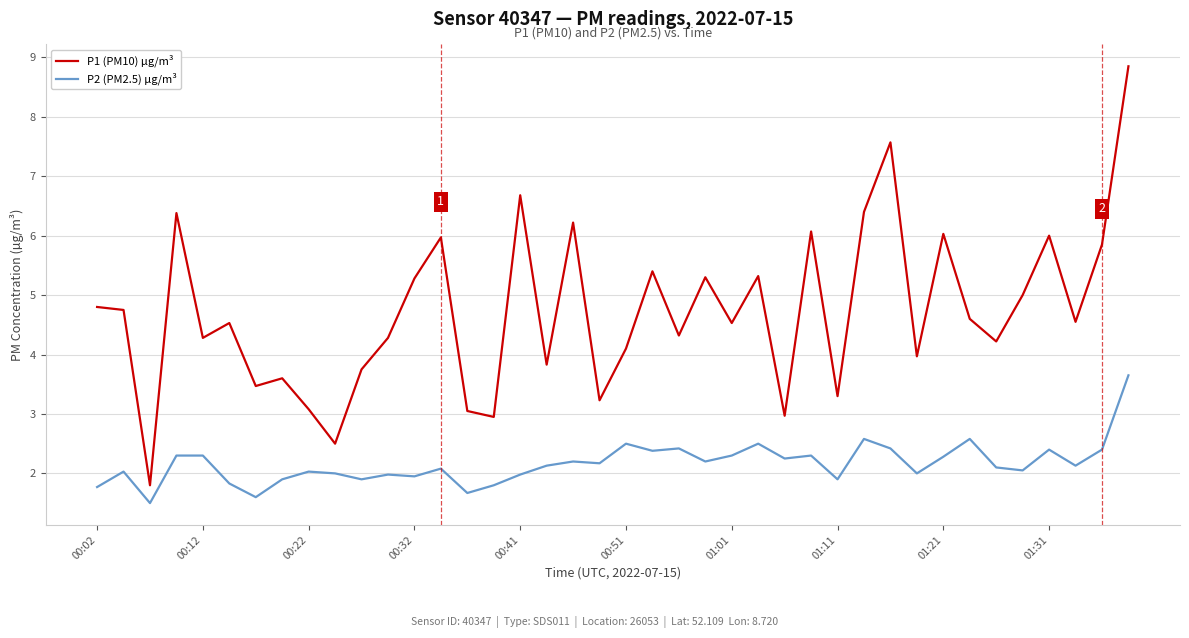

Which series has the largest total across all categories?

P1 (PM10) µg/m³